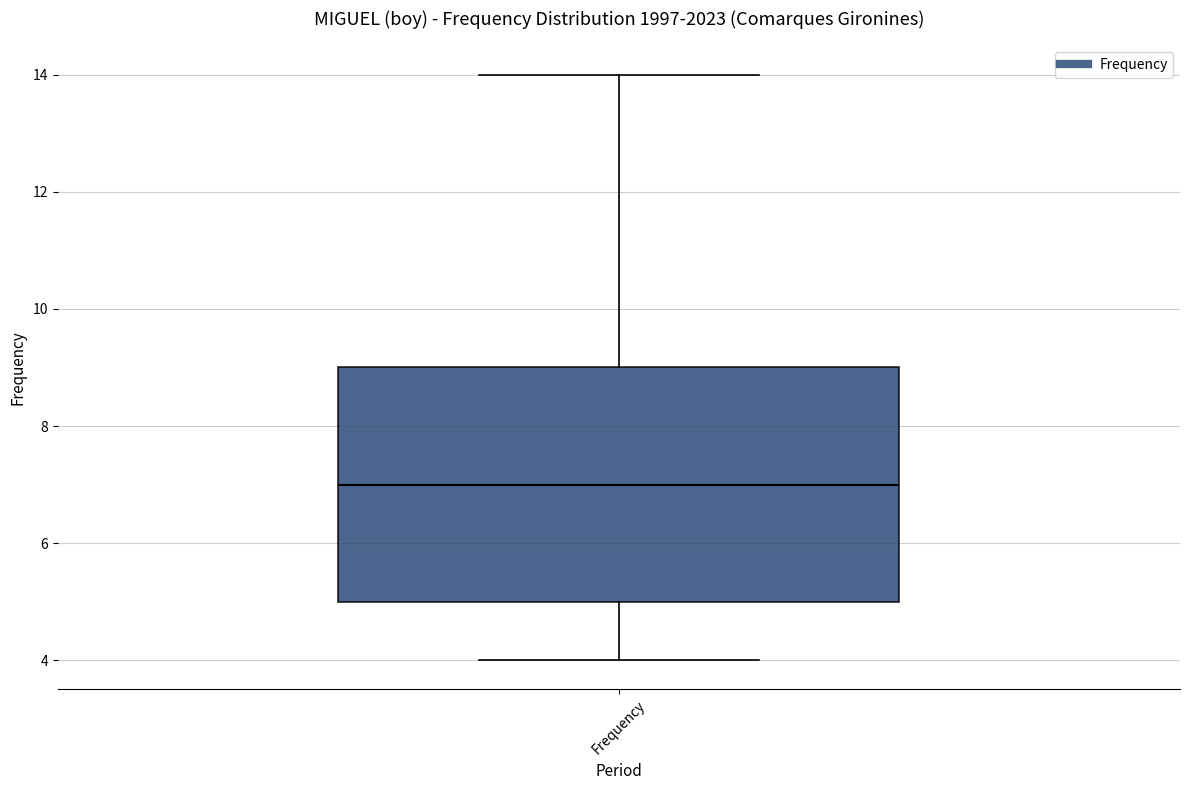

Transcribe this box plot: give where the median line is, the range the box spans, and where the two whiskers end, as read against the y-axis. The values are not printed on the chart, so give them approximately, as read against the axis.

median 7, box 5 to 9, whiskers 4 to 14